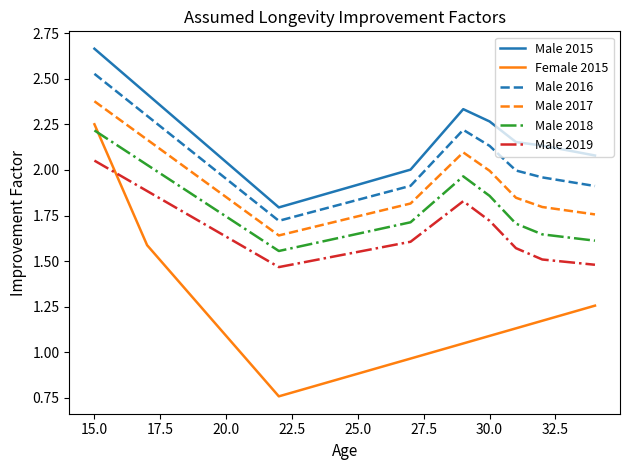

Does the chart have visible grid lines?

No